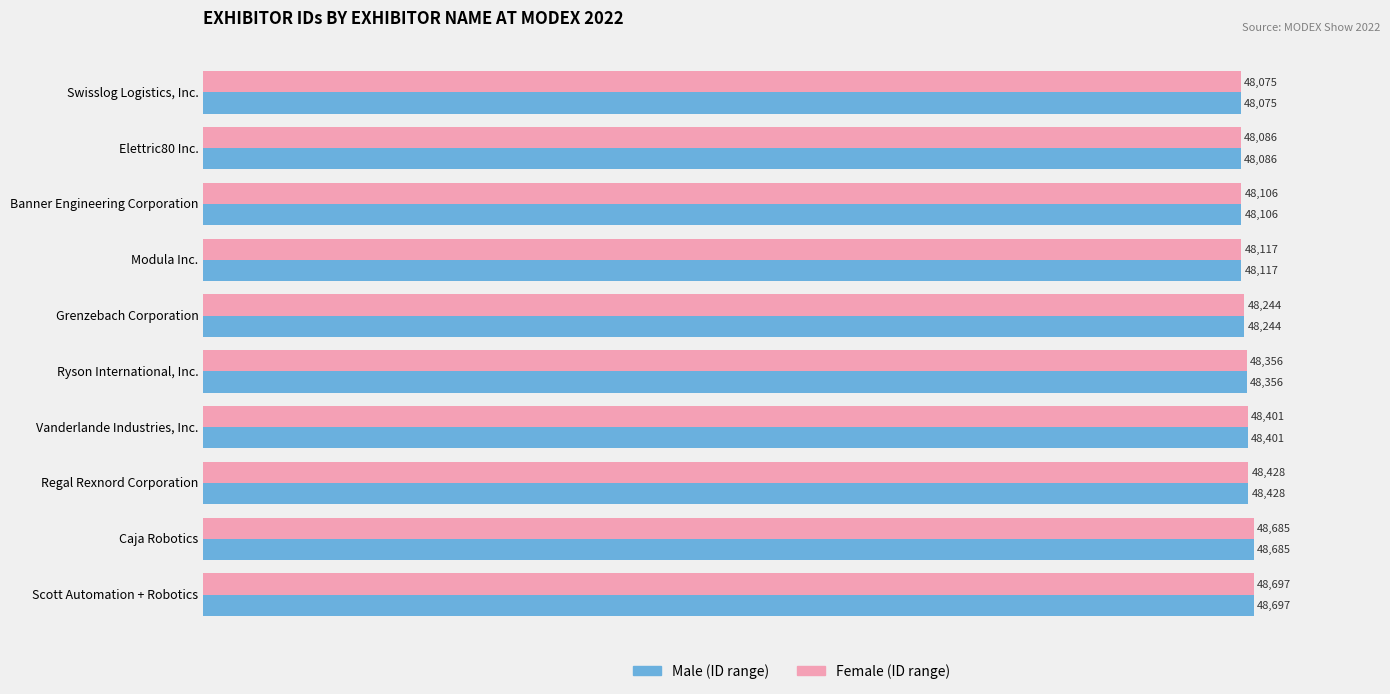

Count the number of categories in the chart.

10